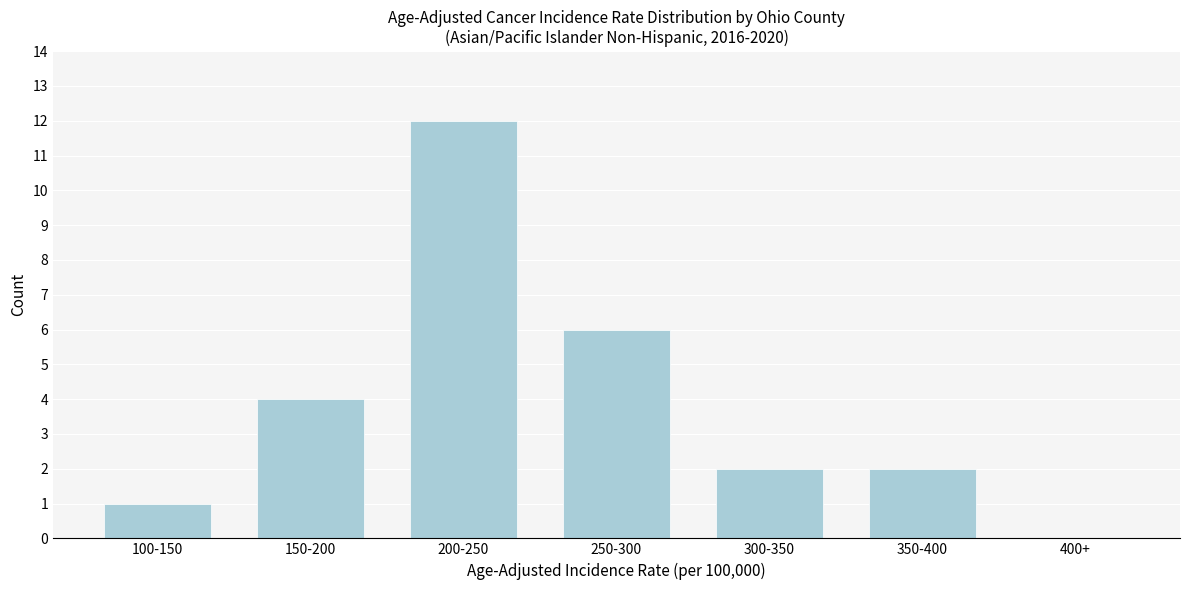

Reading left to right, list all the values displayed in this chart.

100-150=1	150-200=4	200-250=12	250-300=6	300-350=2	350-400=2	400+=0